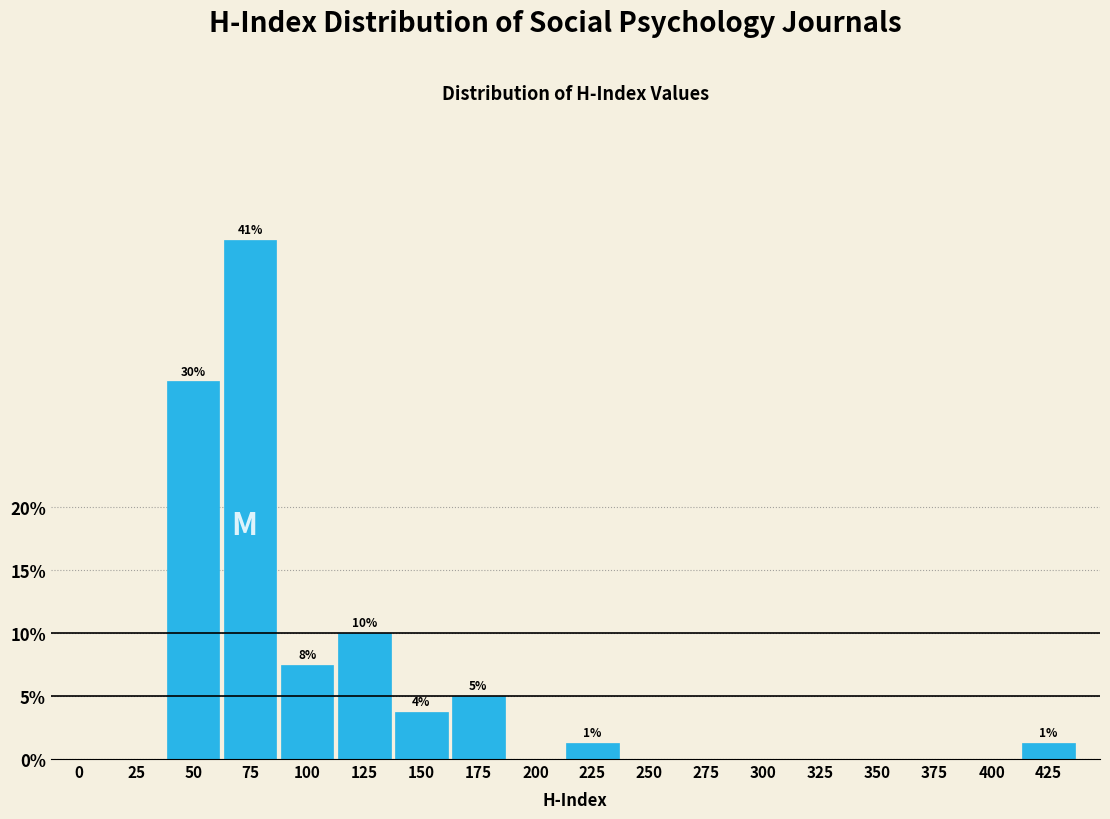

What is the sum of the values at 50 and 100?

37.5